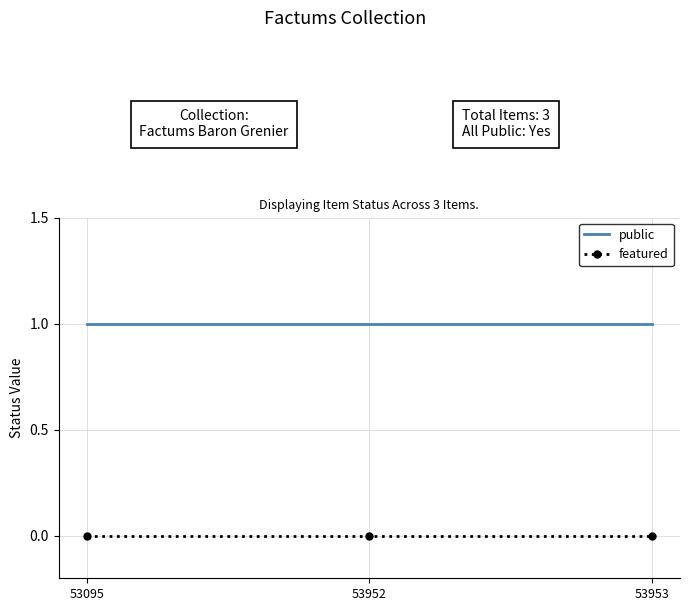

What is the highest value of the public series?

1